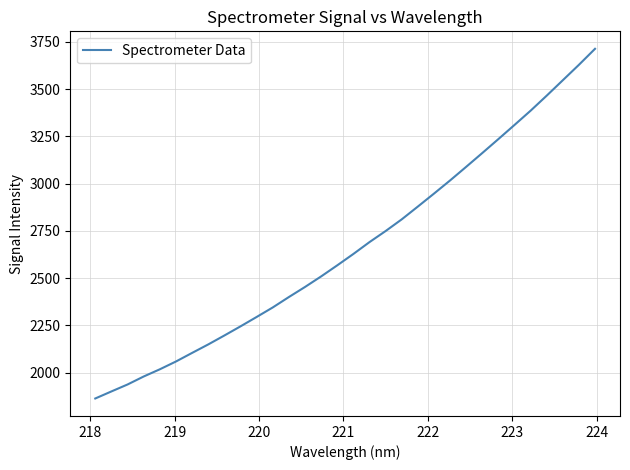

What is the difference between the maximum and minimum values?

1849.4